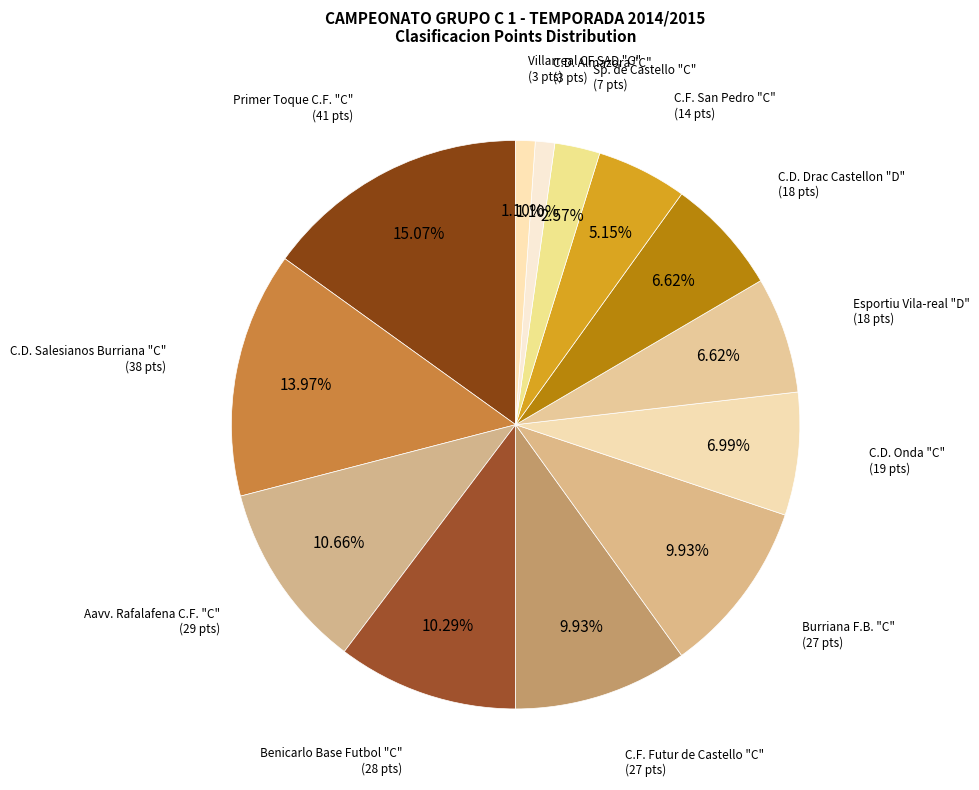

Count the number of slices in the pie.

13